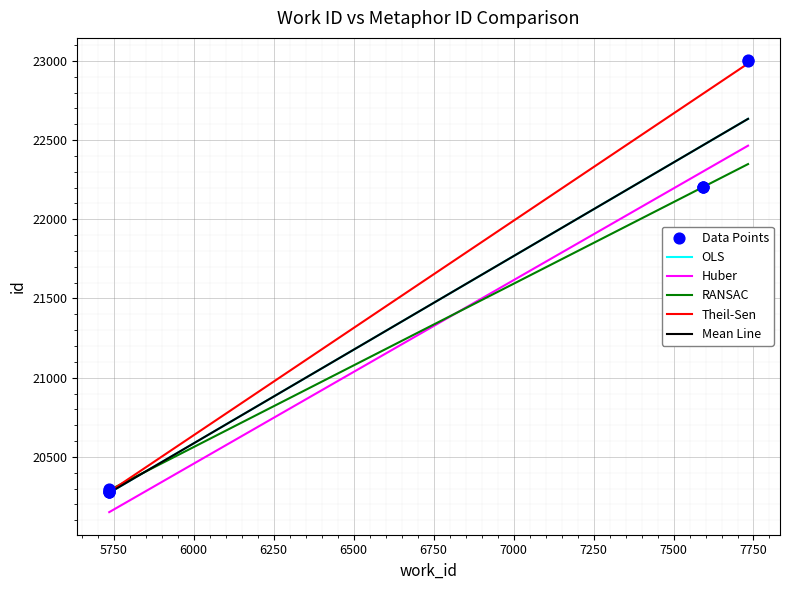

What is the change in value from 5736 to 7733?

+2722